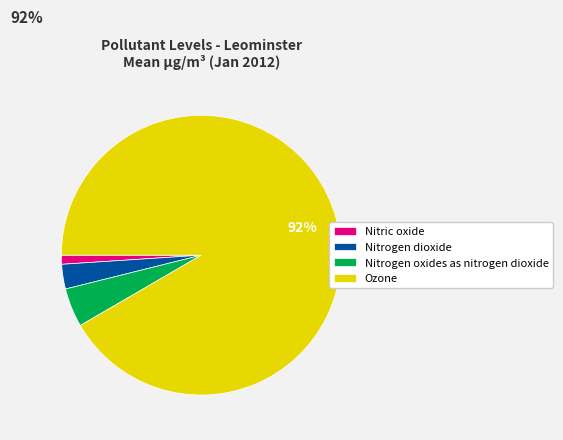

Rank the categories by value from lowest to highest.

Nitric oxide, Nitrogen dioxide, Nitrogen oxides as nitrogen dioxide, Ozone